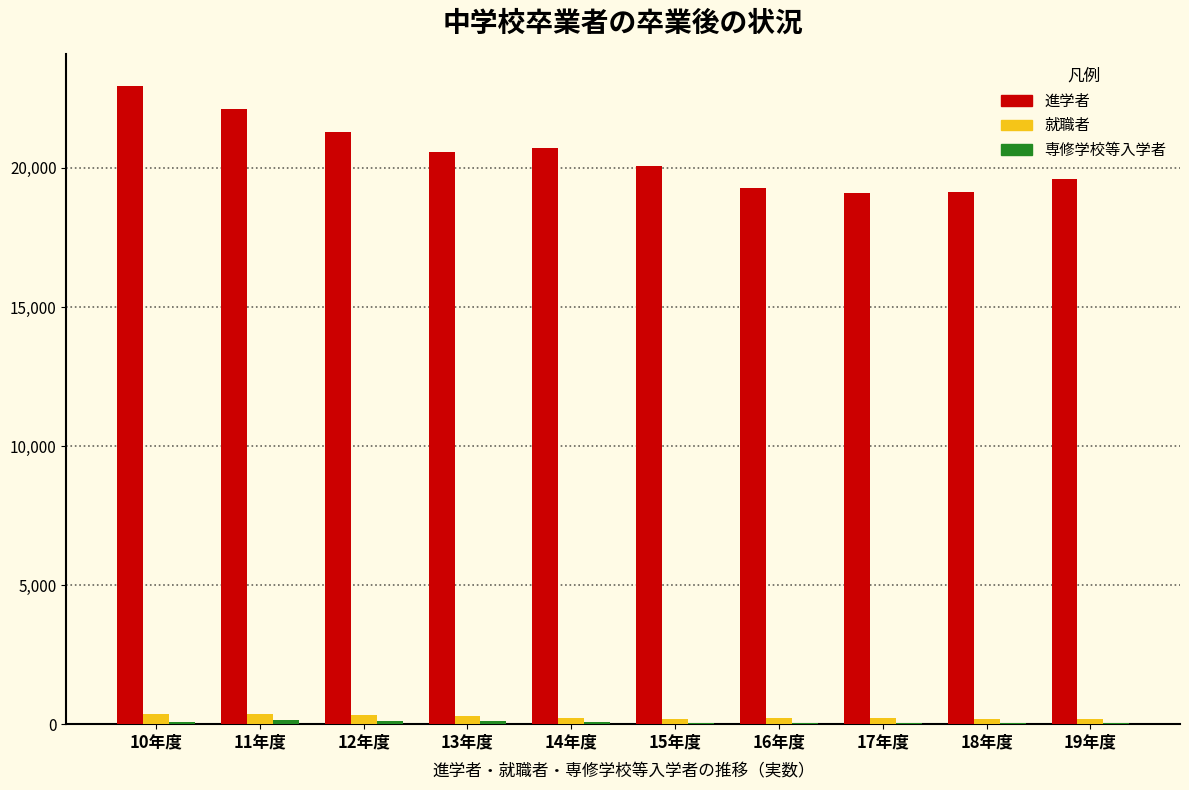

What is the sum of all 就職者 values?

2607